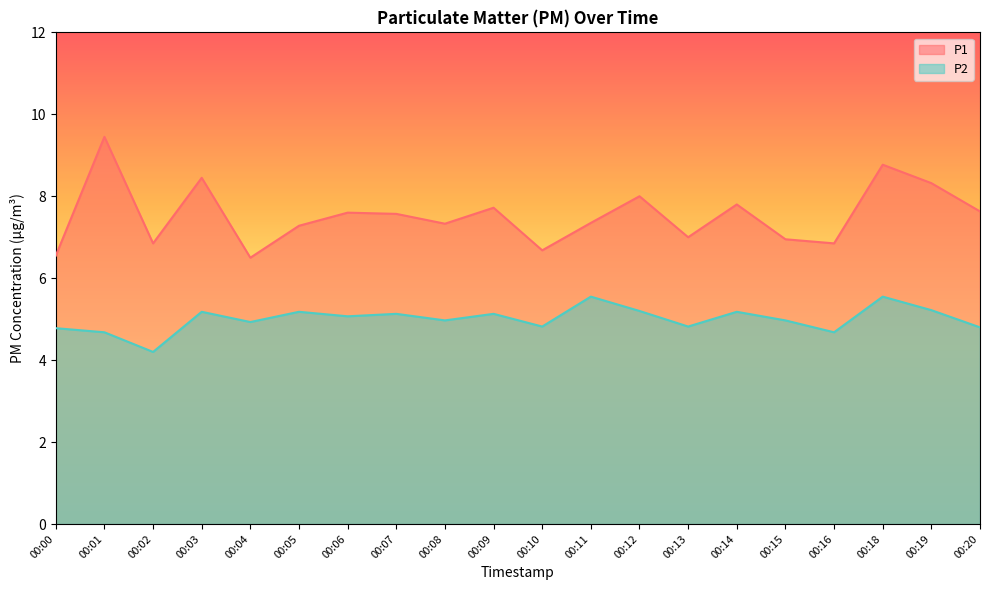

At which label does P1 reach its minimum?

00:04